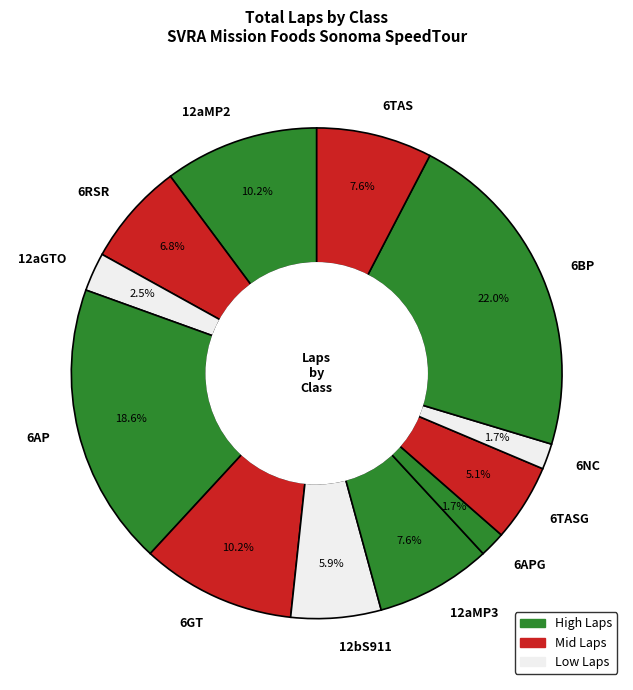

Does any single category account for the majority?

No